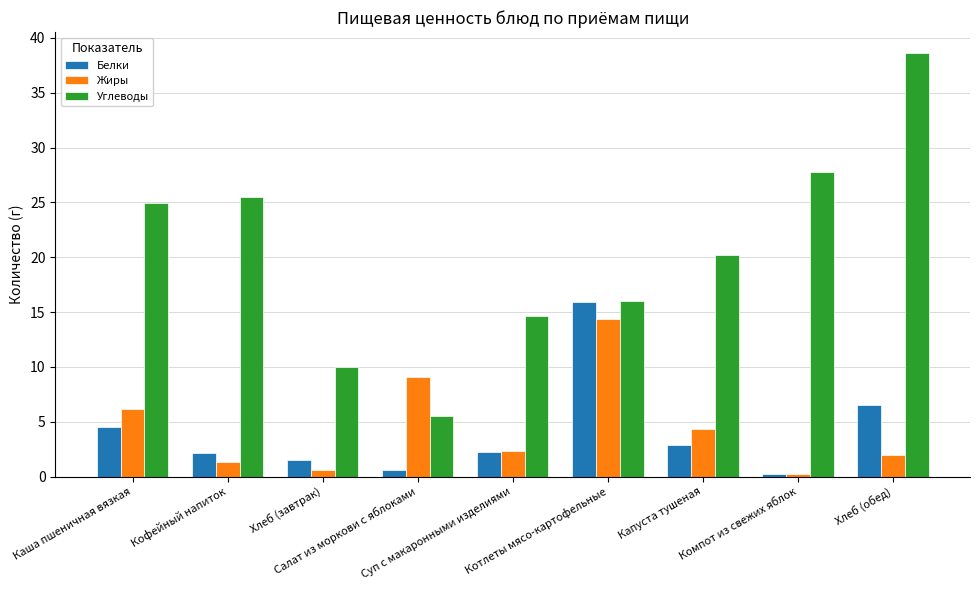

Which series has the largest total across all categories?

Углеводы